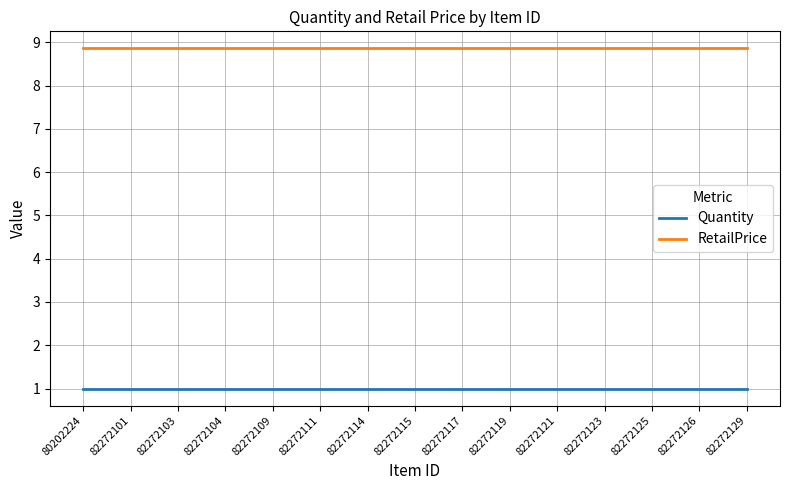

True or false: Quantity and RetailPrice intersect in this chart.

False